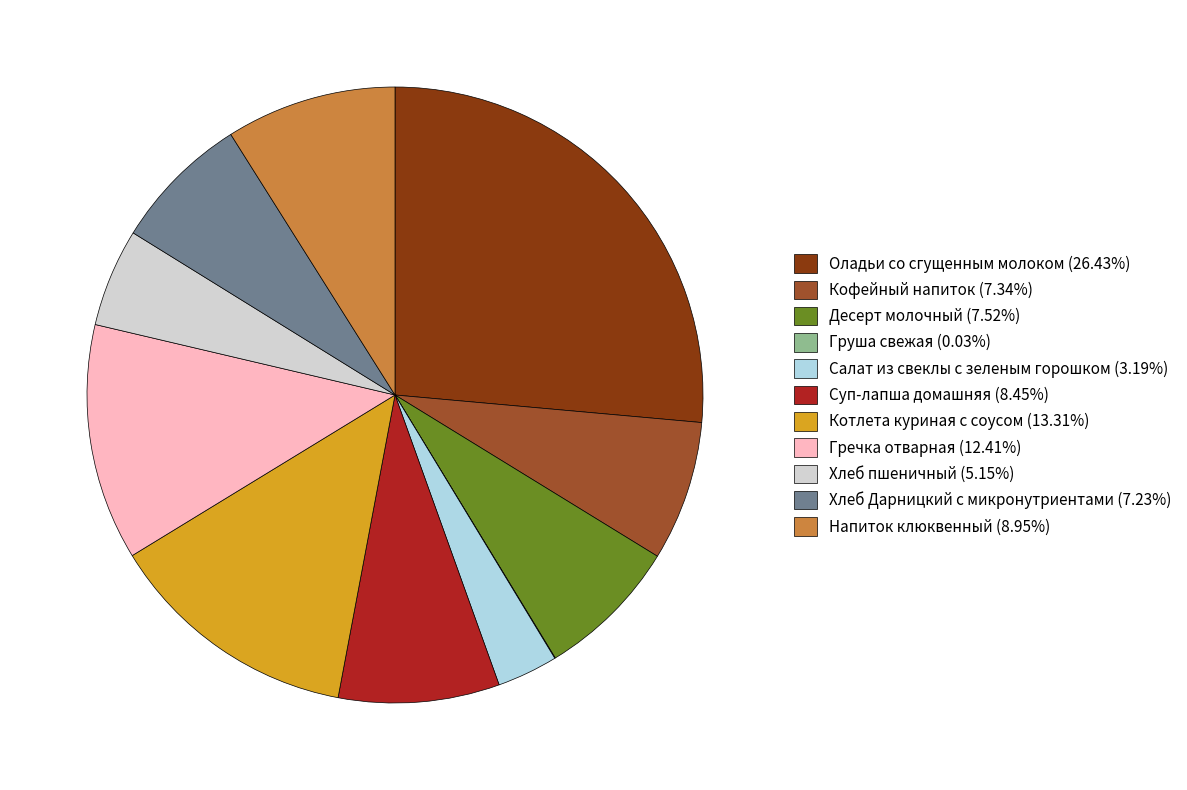

The Напиток клюквенный slice represents 1% of the pie. True or false?

False